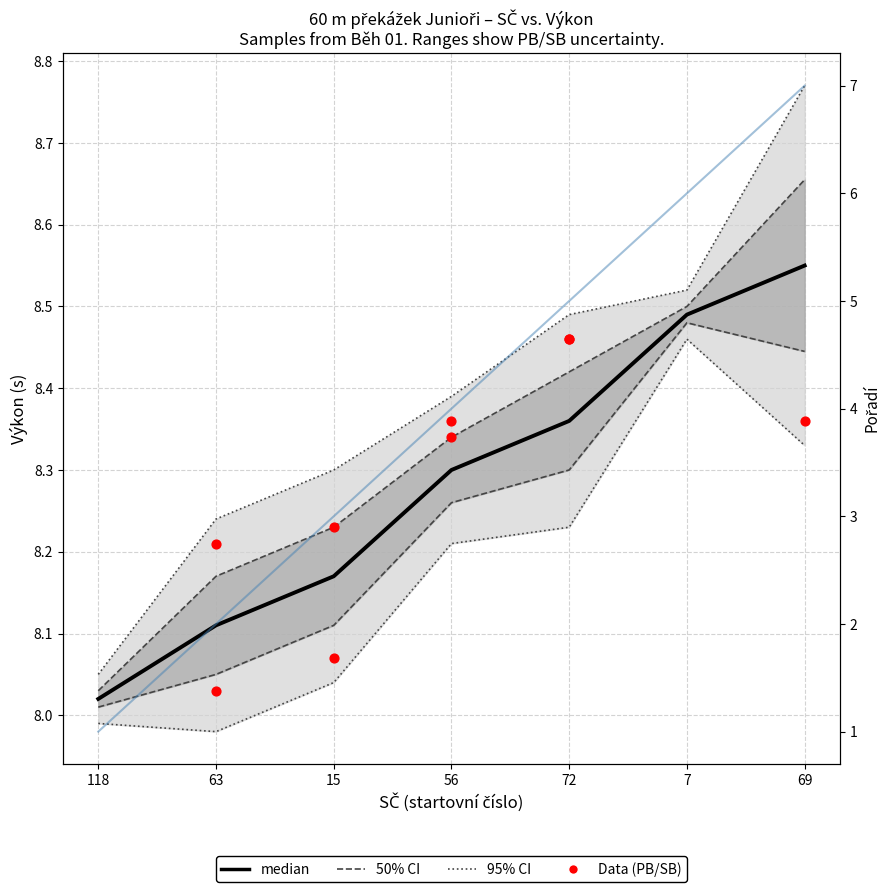

Which has a higher value, 69 or 7?

69